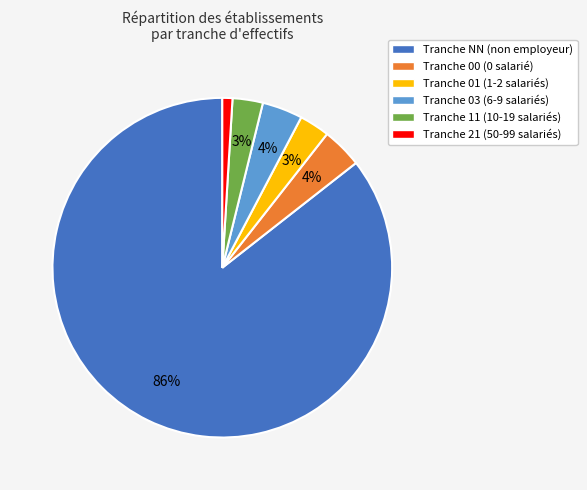

Does any single category account for the majority?

Yes